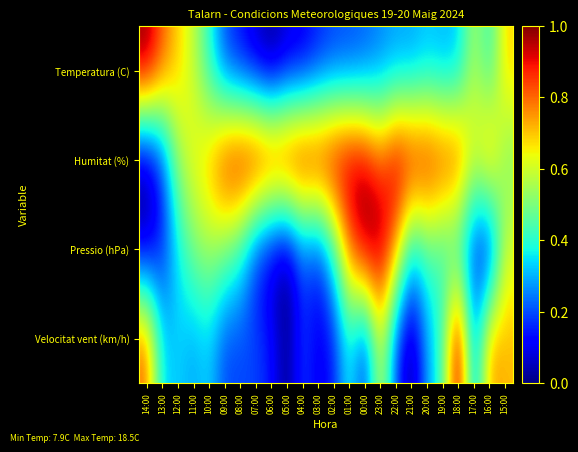

Rank the series by their maximum value, from lowest to highest.

Temperatura (C), Humitat (%), Pressio (hPa), Velocitat vent (km/h)